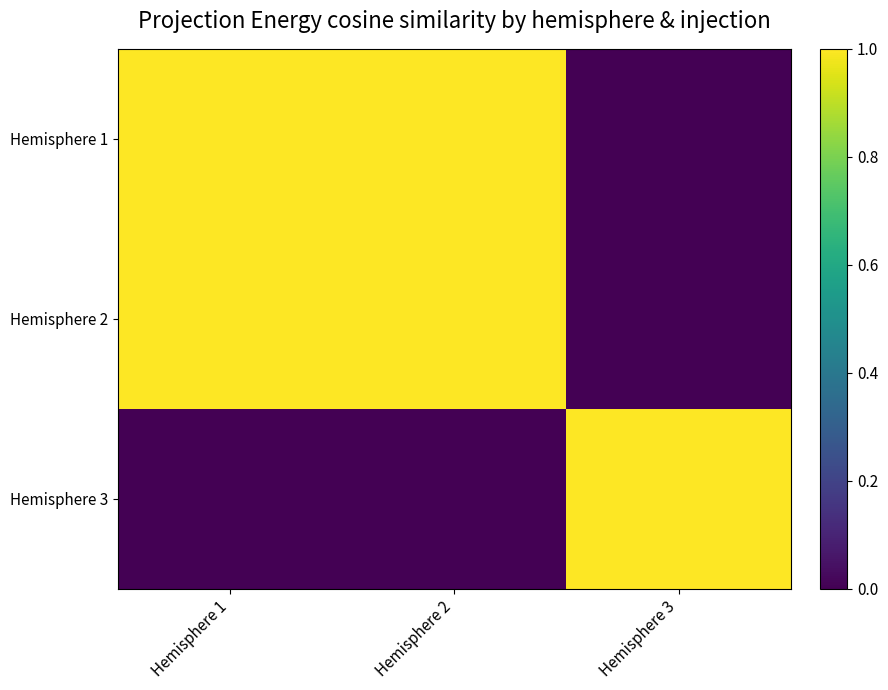

Which category has the highest value across all series?

Hemisphere 1